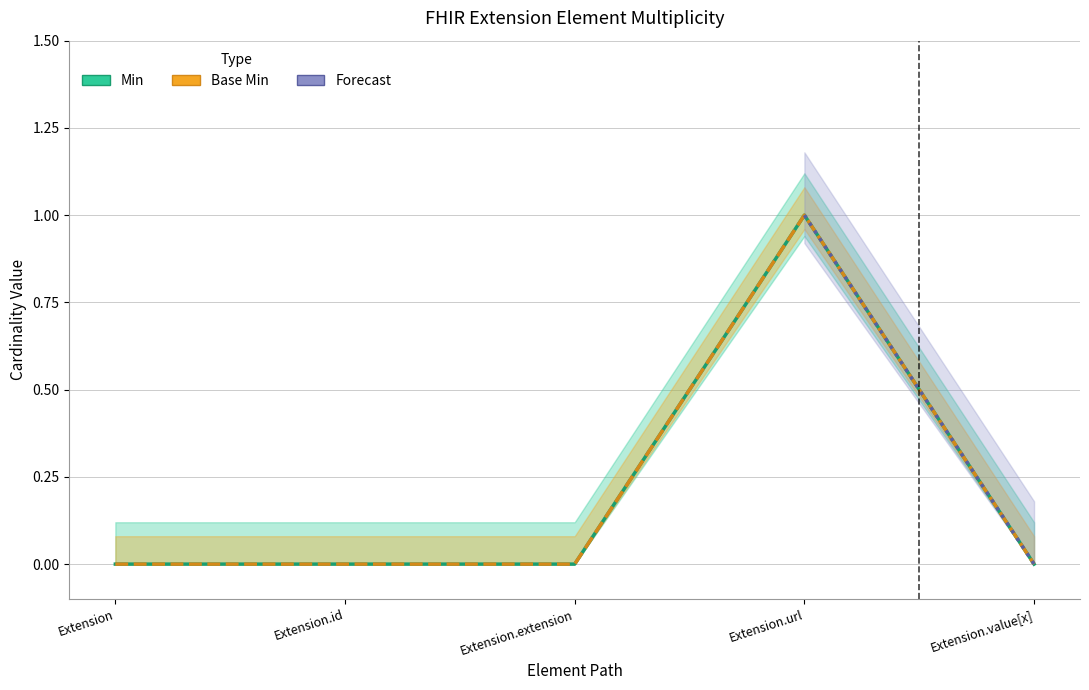

Reading left to right, transcribe all the data shown in this chart.

Min: 0	0	0	1	0
Base Min: 0	0	0	1	0